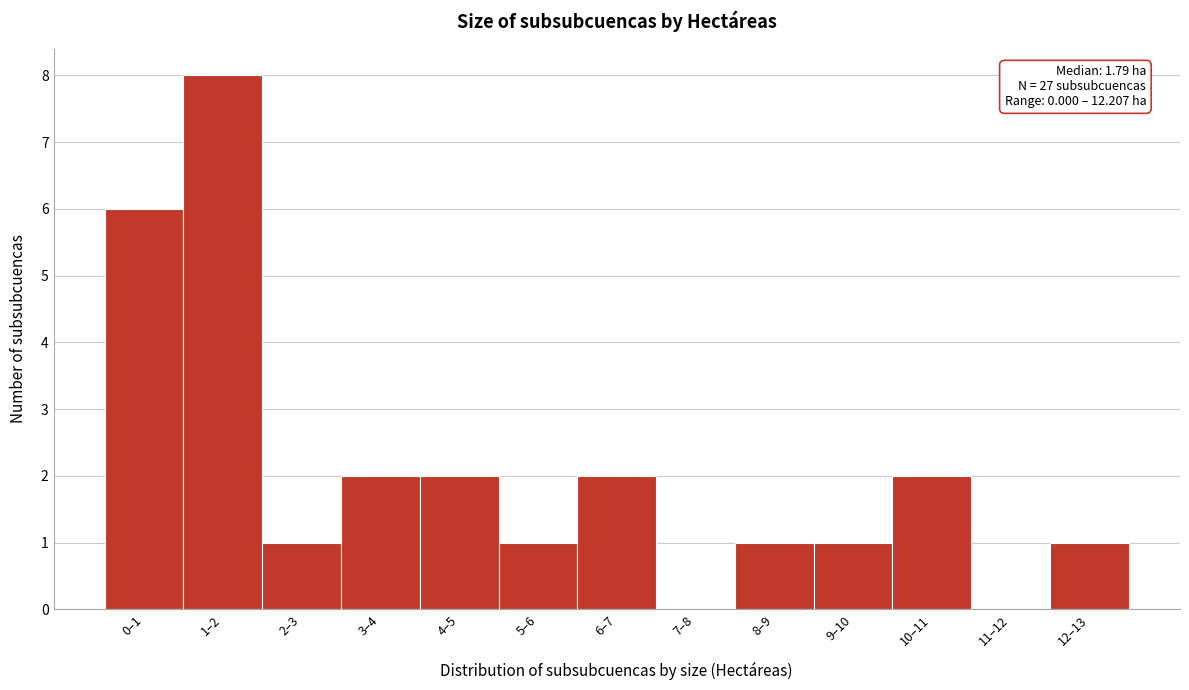

Reading left to right, what are all the values shown in this chart?

0–1=6	1–2=8	2–3=1	3–4=2	4–5=2	5–6=1	6–7=2	7–8=0	8–9=1	9–10=1	10–11=2	11–12=0	12–13=1